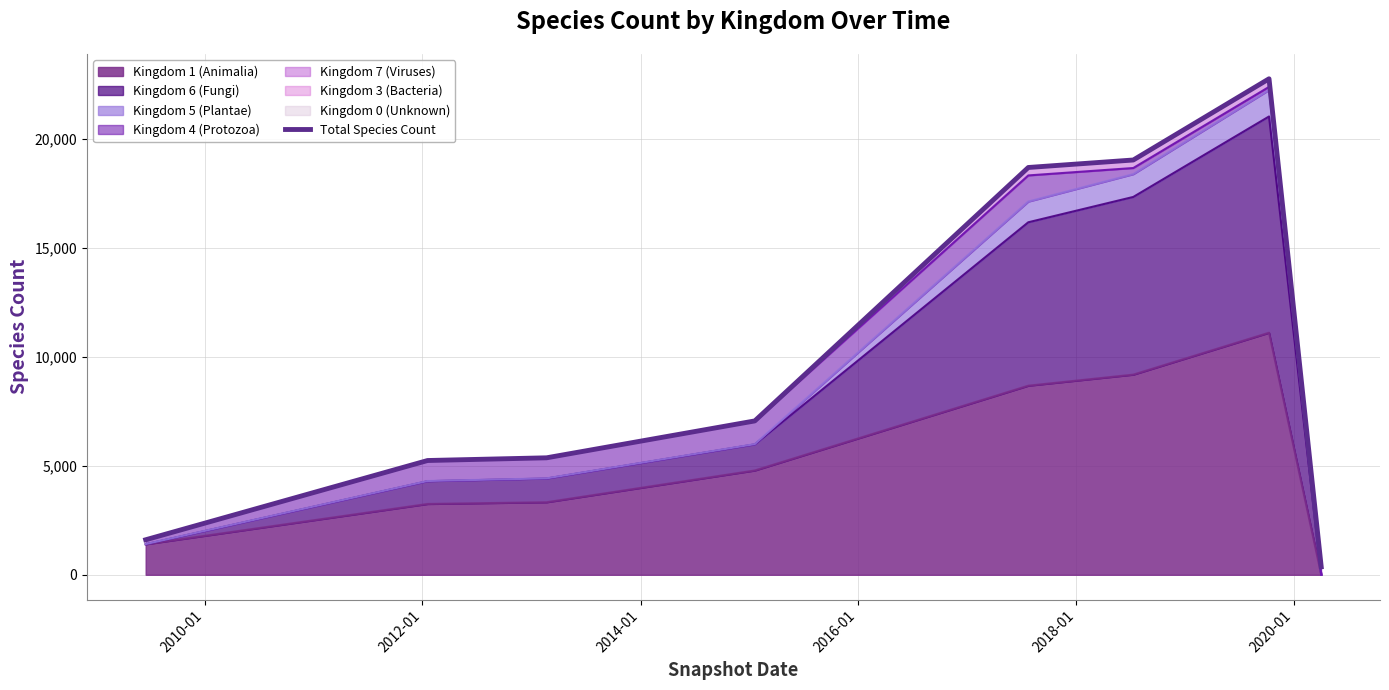

The value at 7 is 599. True or false?

False